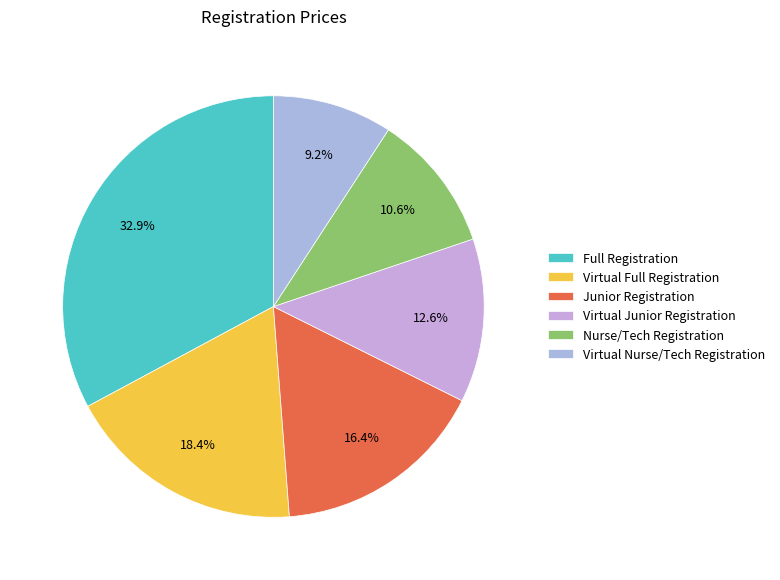

Is there a majority slice in this chart?

No